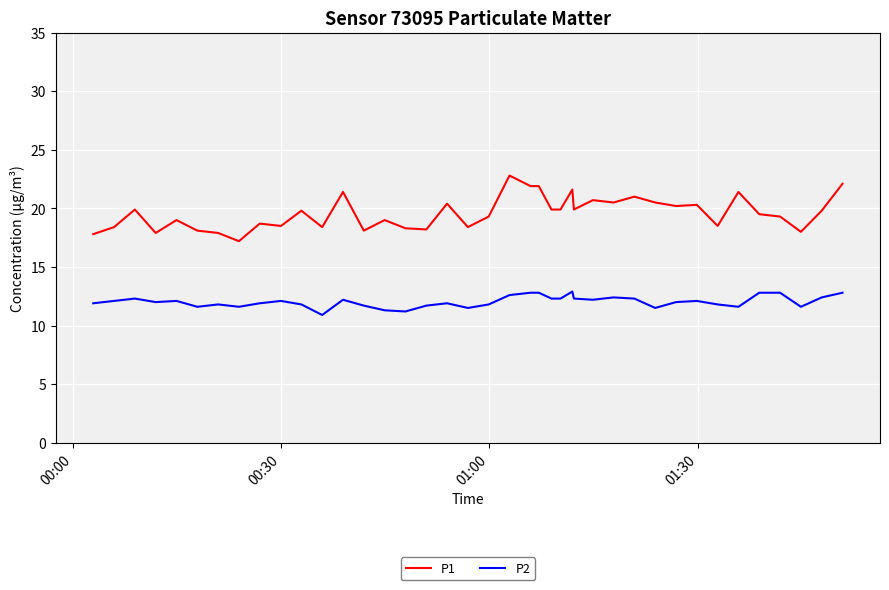

True or false: P1 and P2 cross at least once.

False